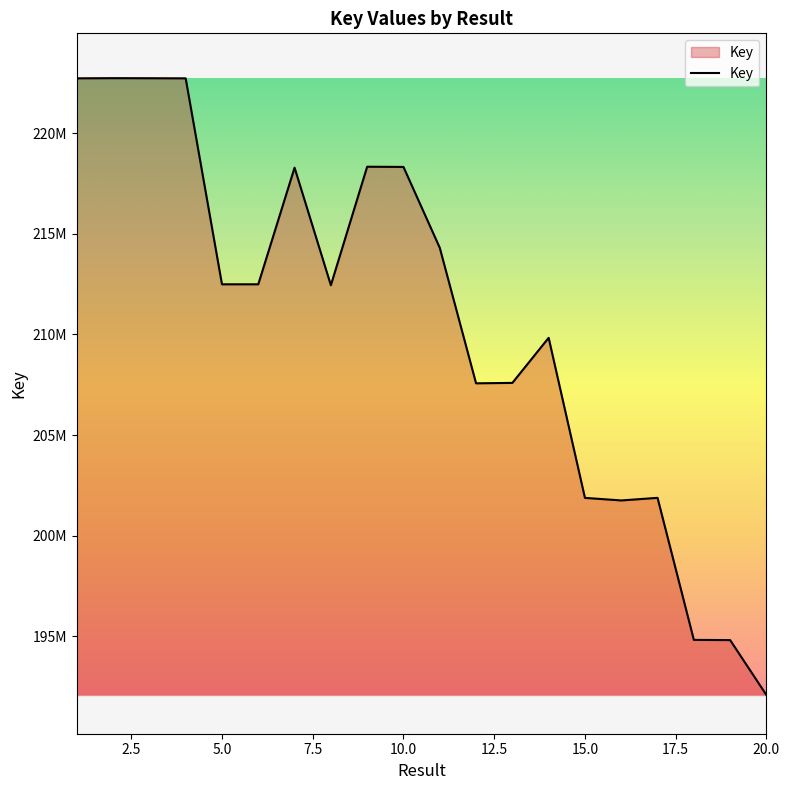

Does the chart have visible grid lines?

No